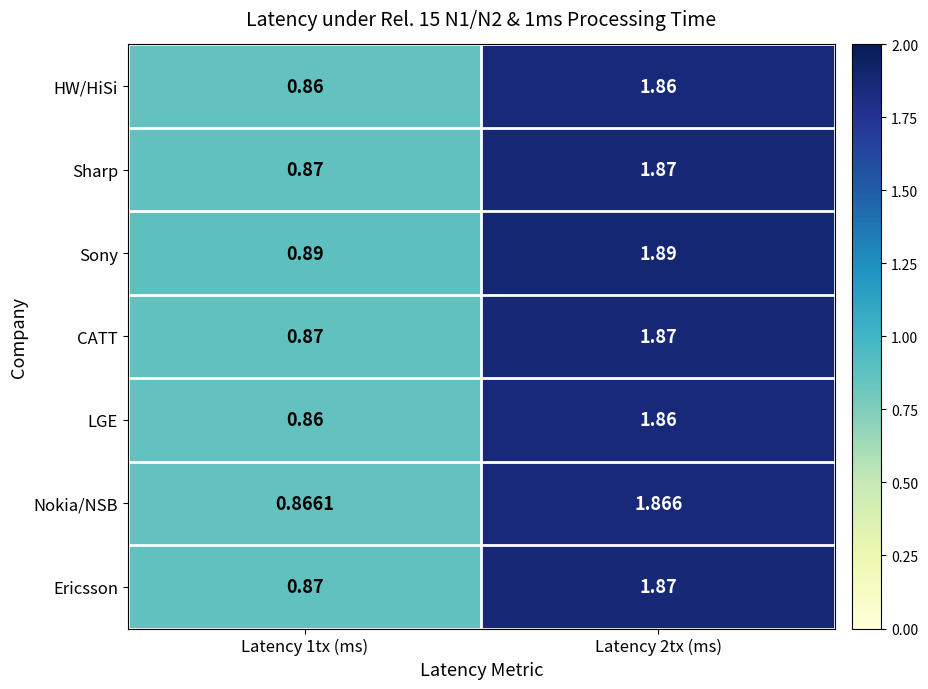

Which series has the largest total across all categories?

Sony